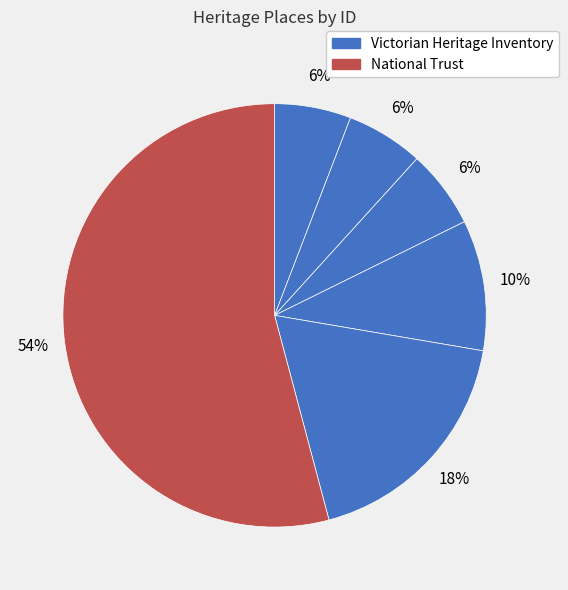

How many segments does this pie chart have?

6